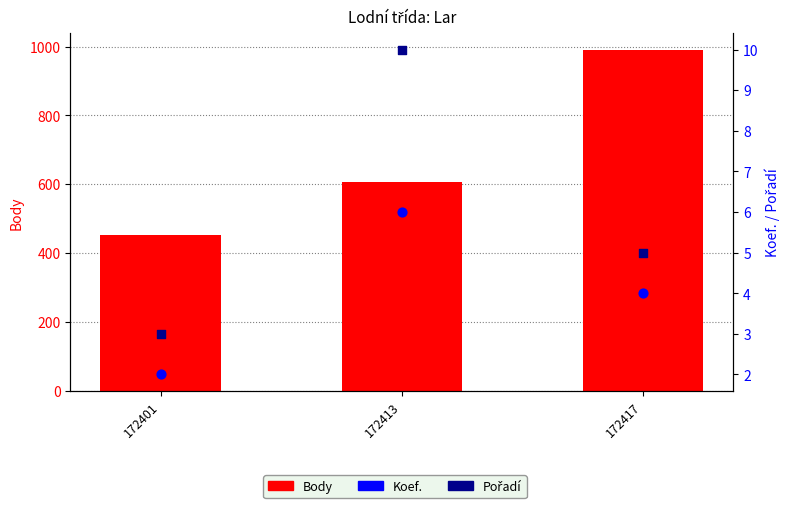

At which category is the sum across all series the highest?

172417